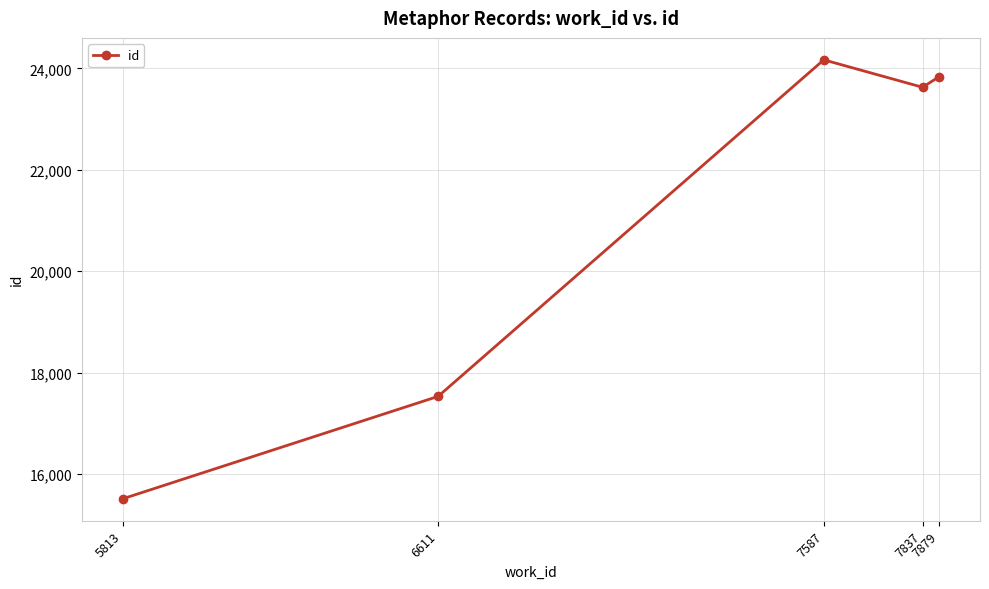

What is the sum of the values at 7879 and 6611?

41371